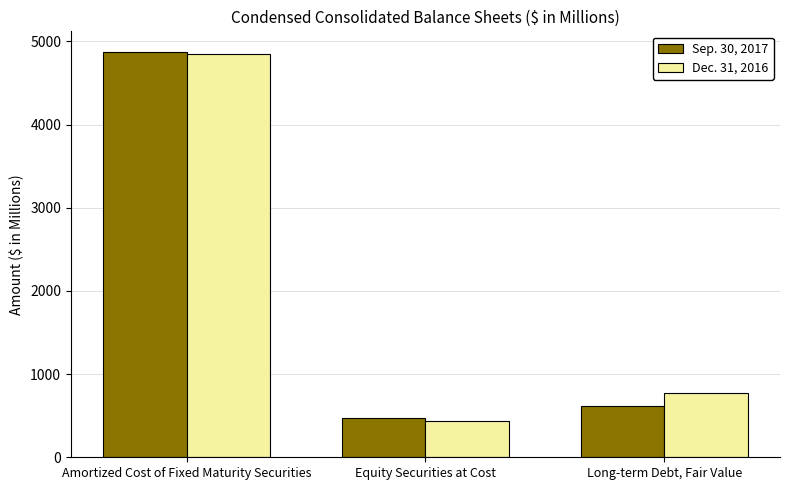

What is the difference between the Sep. 30, 2017 values at Amortized Cost of Fixed Maturity Securities and Equity Securities at Cost?

4407.6